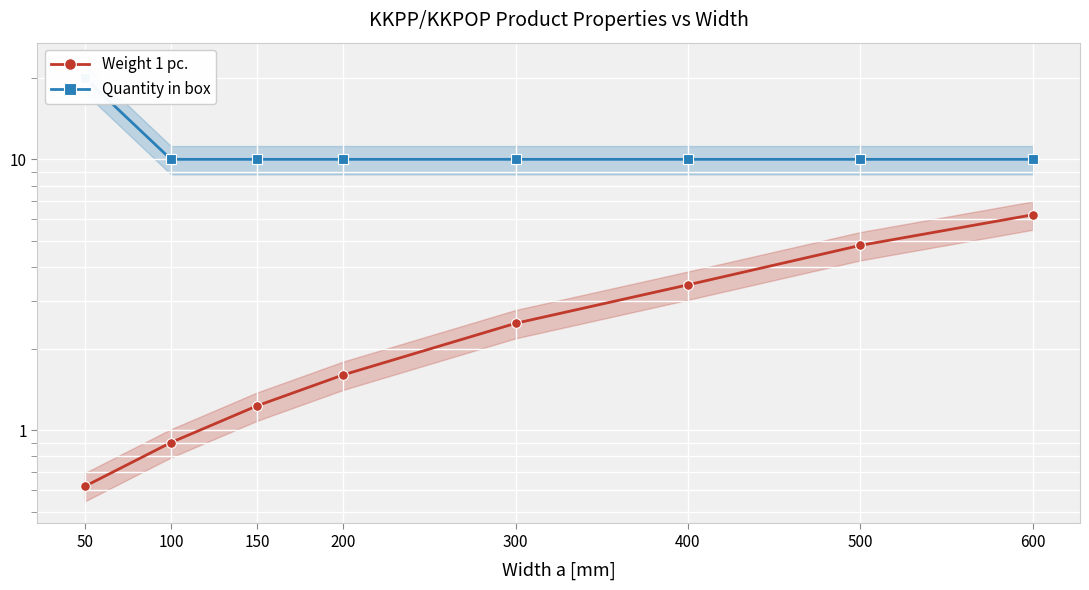

What is the difference between the maximum and second lowest values in the Quantity in box series?

10.0